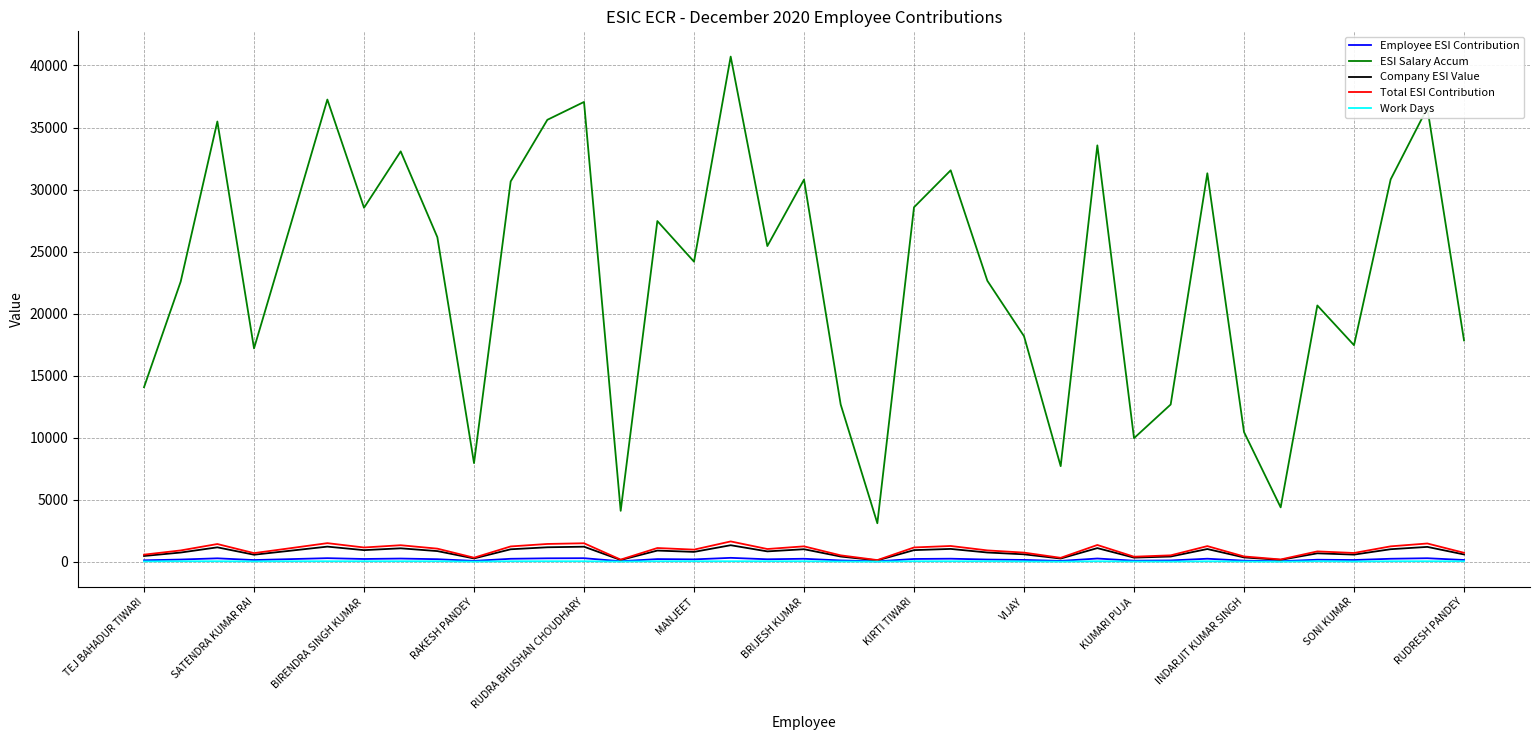

What is the maximum value for Total ESI Contribution?

1629.3